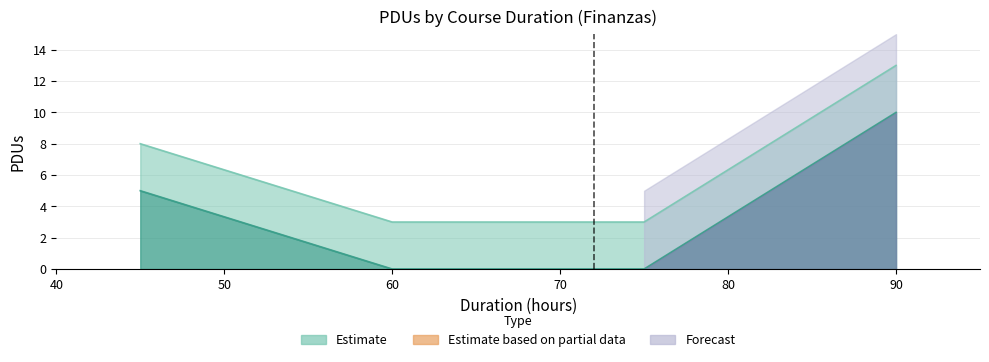

True or false: the data shows 0 at 60.

True